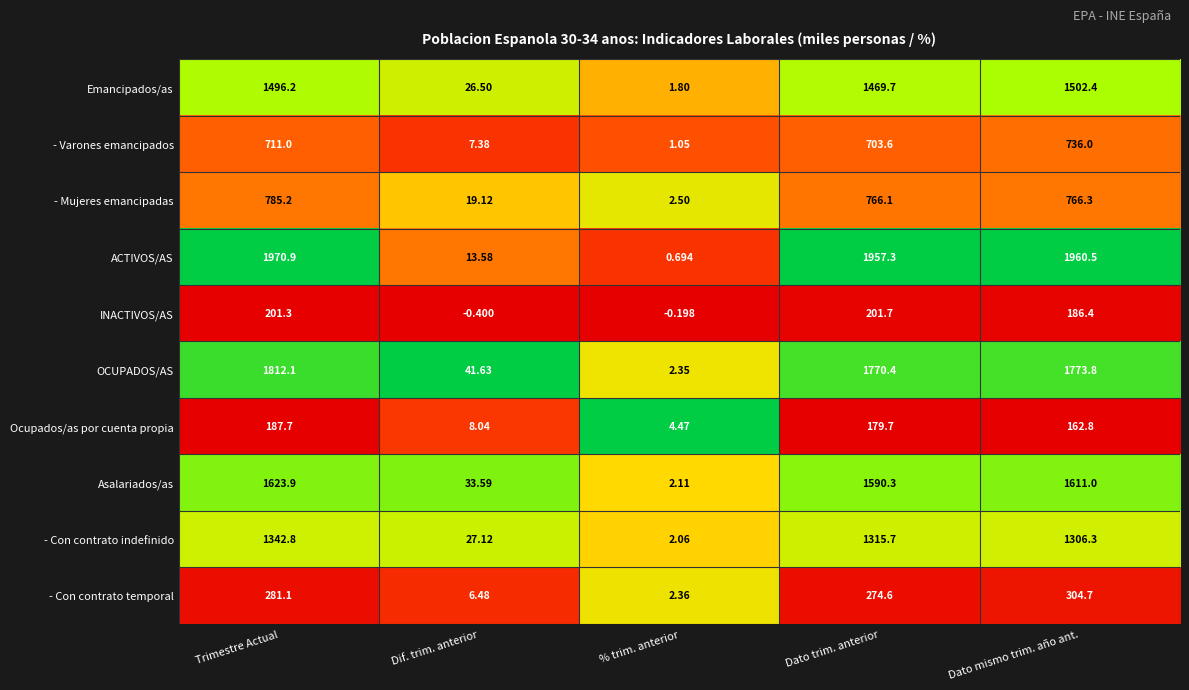

Rank the series by their maximum value, from highest to lowest.

ACTIVOS/AS, OCUPADOS/AS, Asalariados/as, Emancipados/as, - Con contrato indefinido, - Mujeres emancipadas, - Varones emancipados, - Con contrato temporal, INACTIVOS/AS, Ocupados/as por cuenta propia